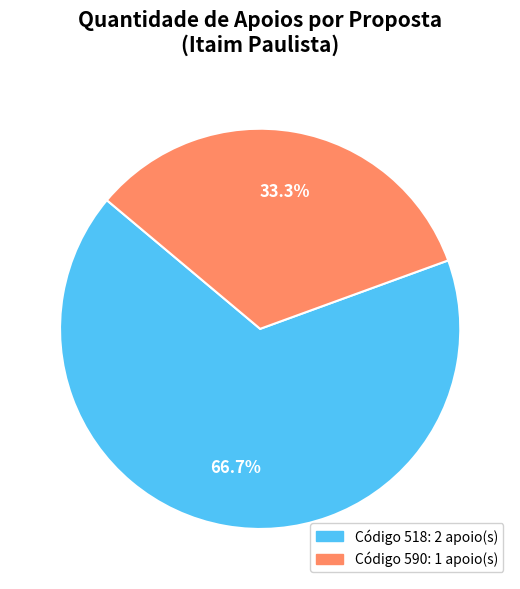

Is there a majority slice in this chart?

Yes